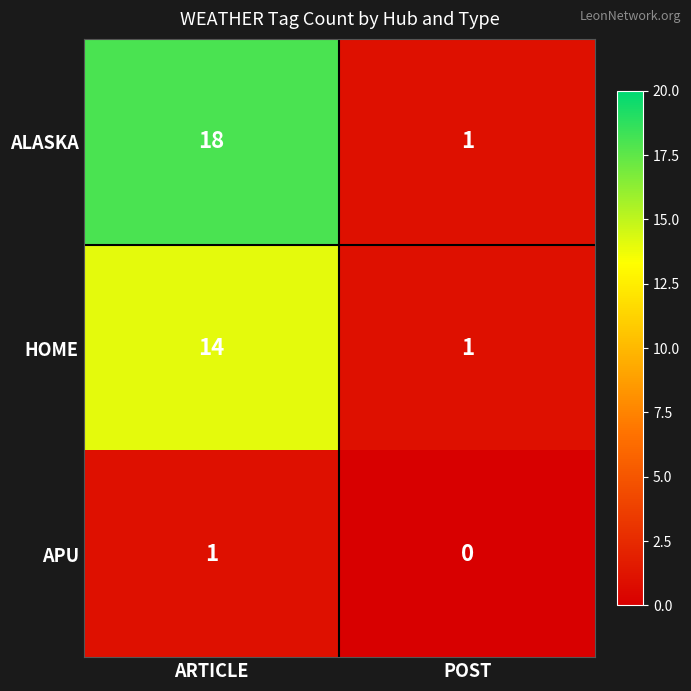

List the series in order of their overall mean, highest first.

ALASKA, HOME, APU